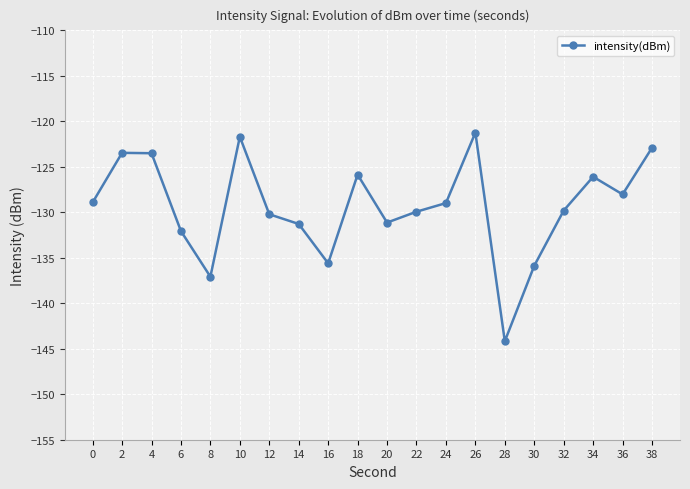

Read the value at 38.

-122.9